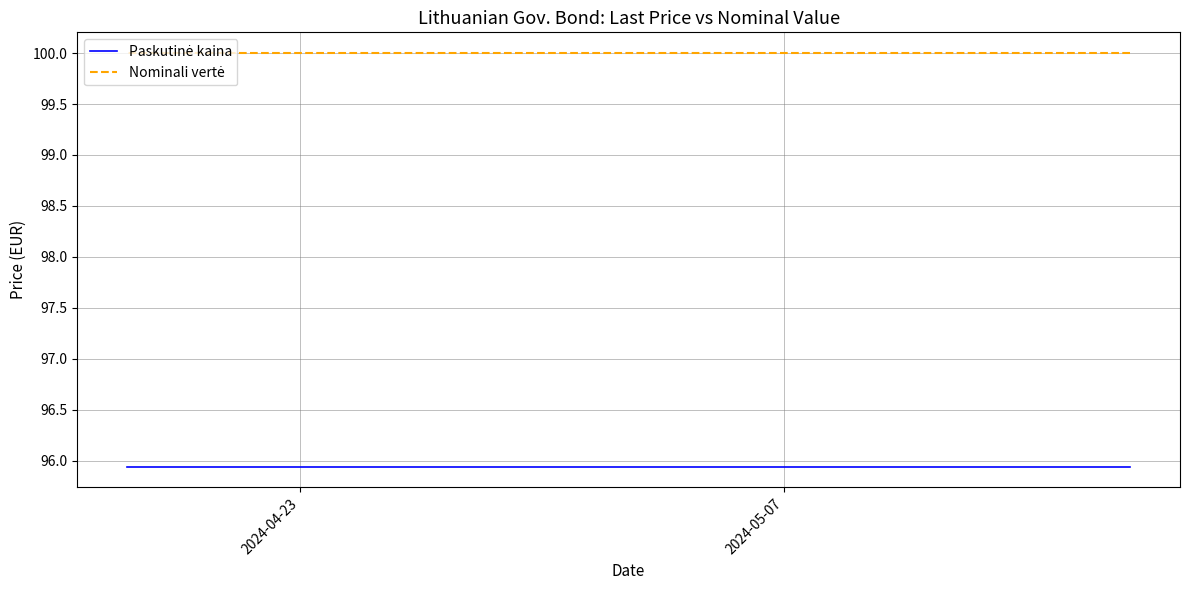

True or false: Paskutinė kaina and Nominali vertė cross at least once.

False